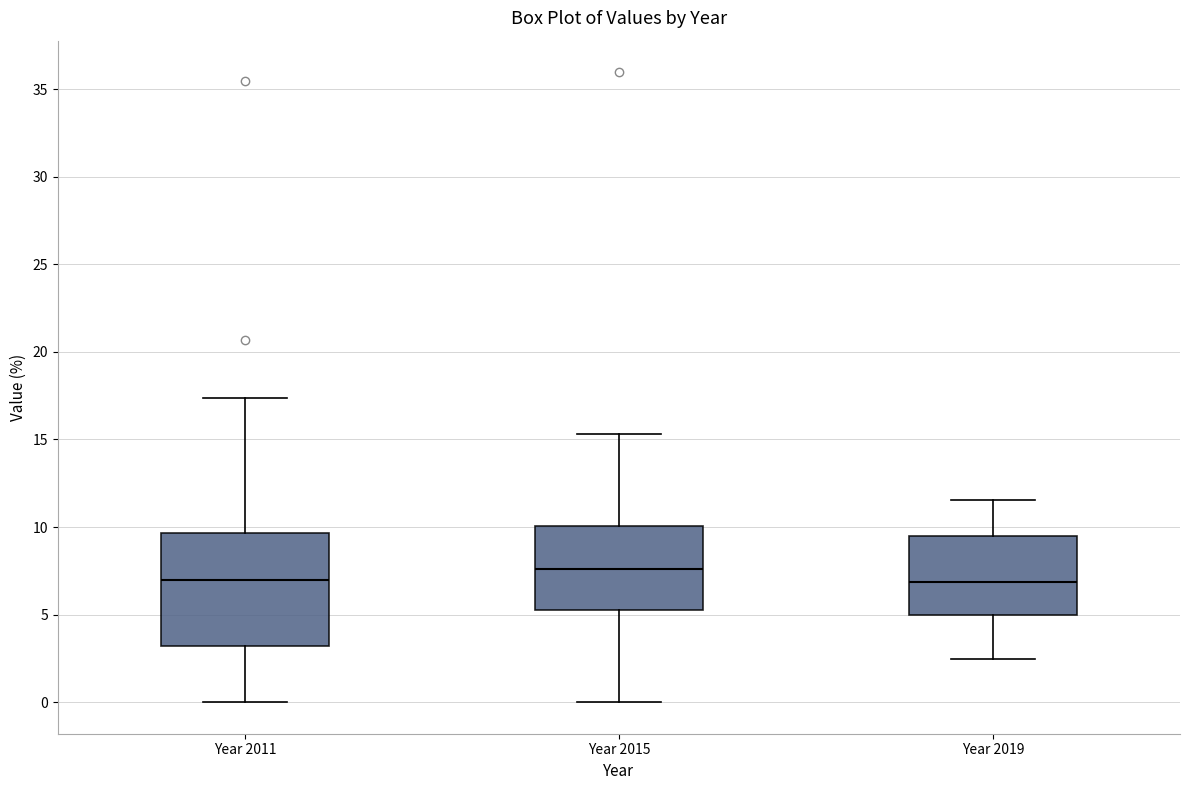

Which box is the tallest, from its lower edge to its upper edge?

Year 2011